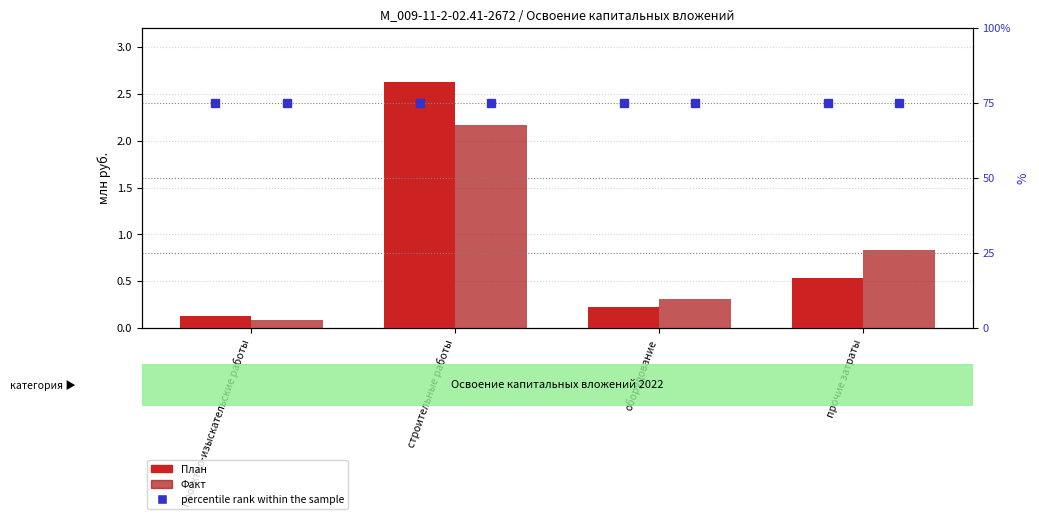

Reading left to right, transcribe all the data shown in this chart.

План 2022: 0.1	2.6	0.2	0.5
Факт 2022: 0.1	2.2	0.3	0.8